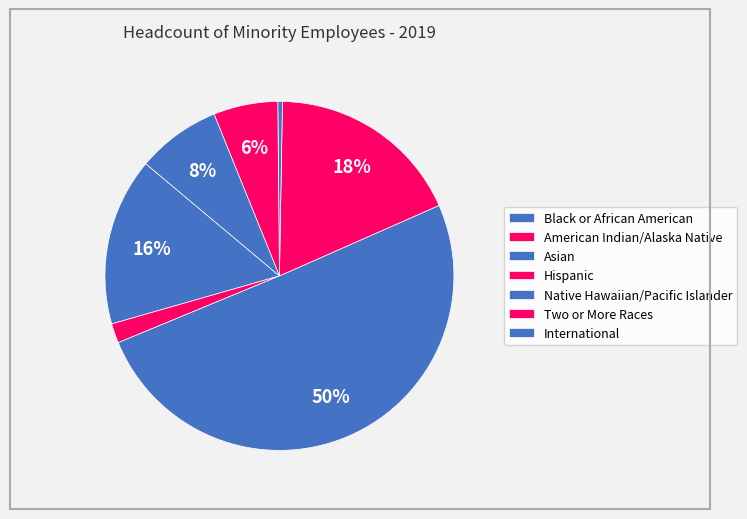

Which slice is the smallest?

Native Hawaiian/Pacific Islander